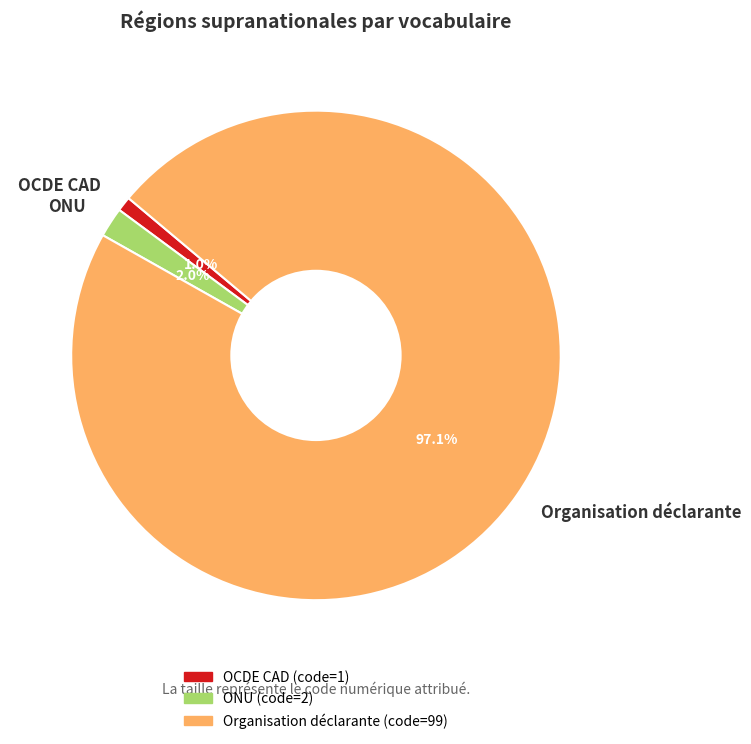

How many segments does this pie chart have?

3